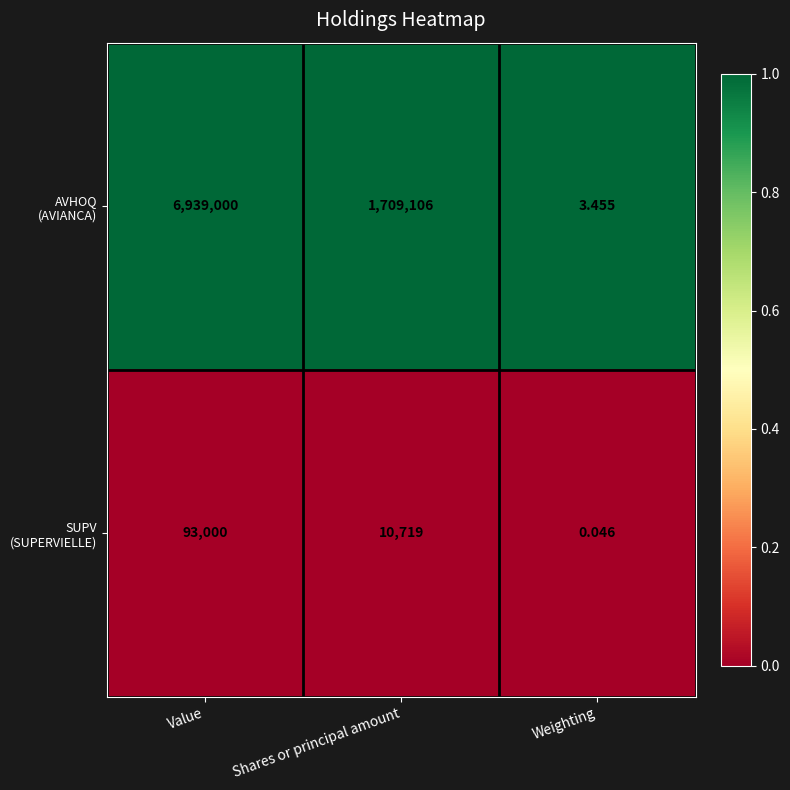

How many series are shown in this chart?

2